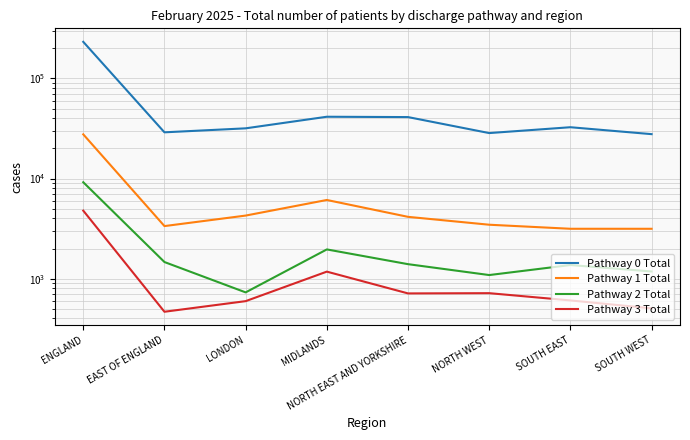

Does the chart display data point markers on the line(s)?

No